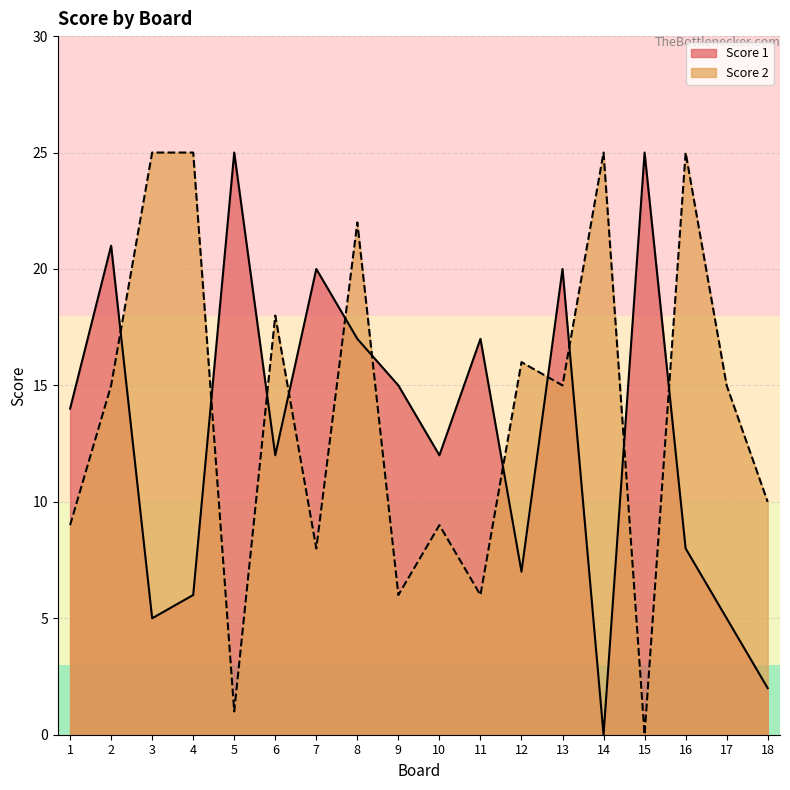

What are all the series names shown in the legend?

Score 1, Score 2